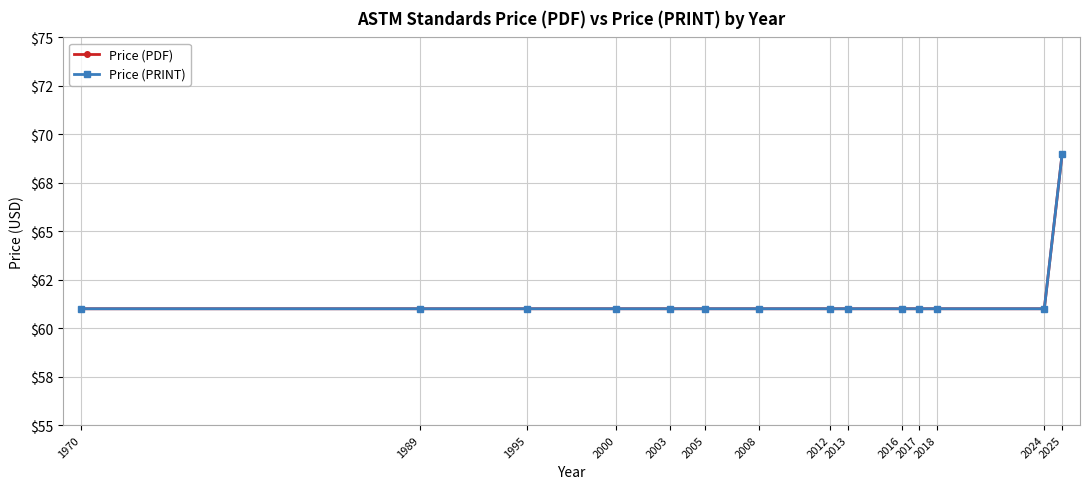

Does the chart display data point markers on the line(s)?

Yes